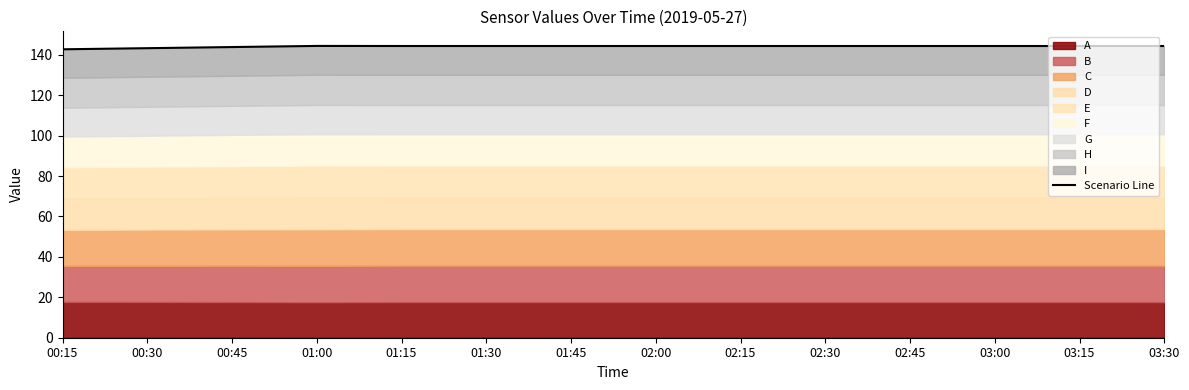

Where does the data first go above 144?

01:00